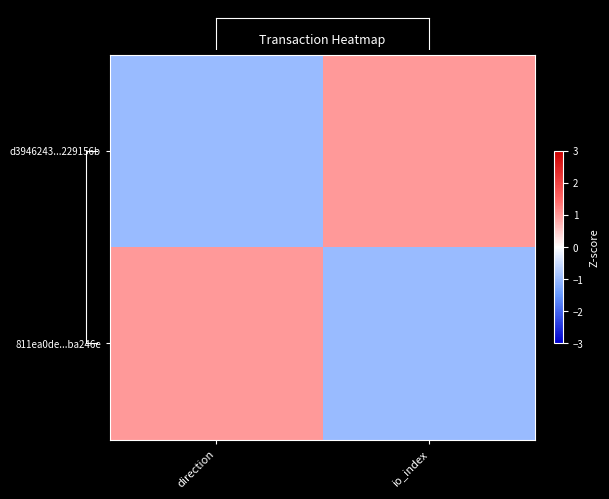

What is the difference between the highest and lowest values at io_index?

2